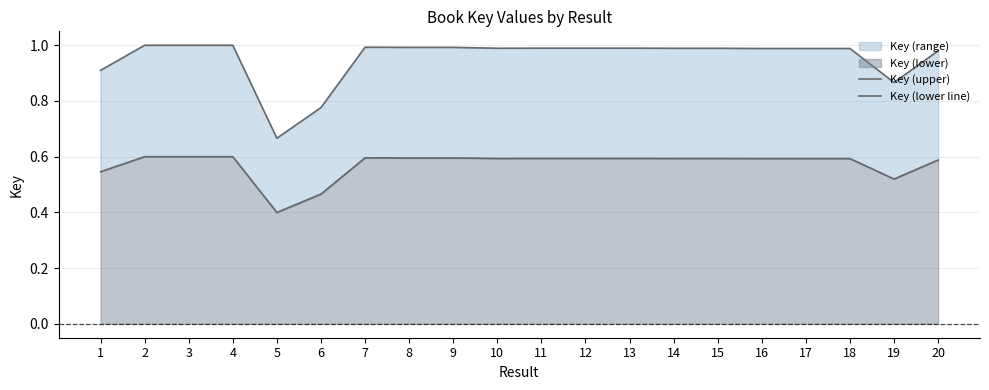

Which series has the largest total across all categories?

Key (upper)